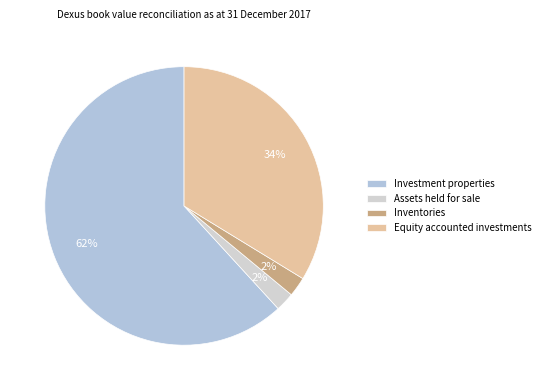

Does Inventories account for over 50% of the chart?

No